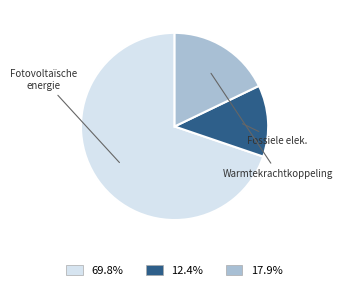

Is there any slice that represents more than half of the pie?

Yes